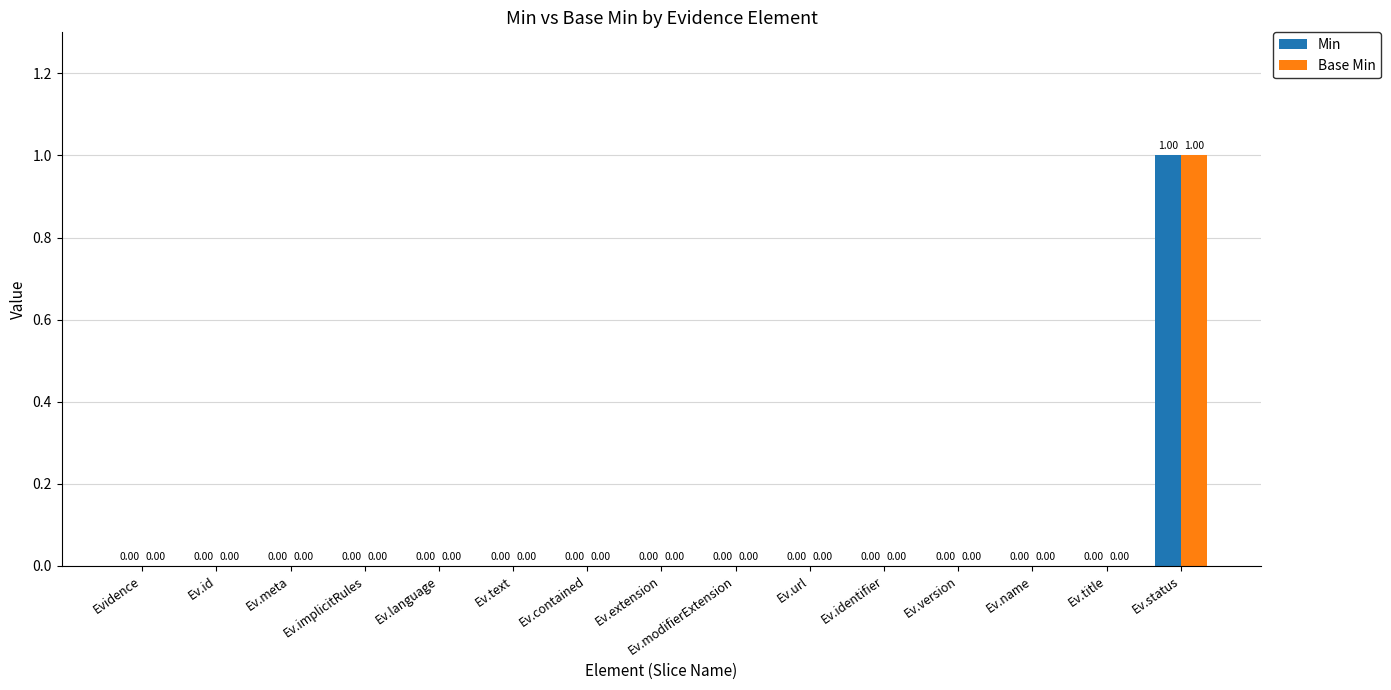

At which category is the sum across all series the highest?

Ev.status